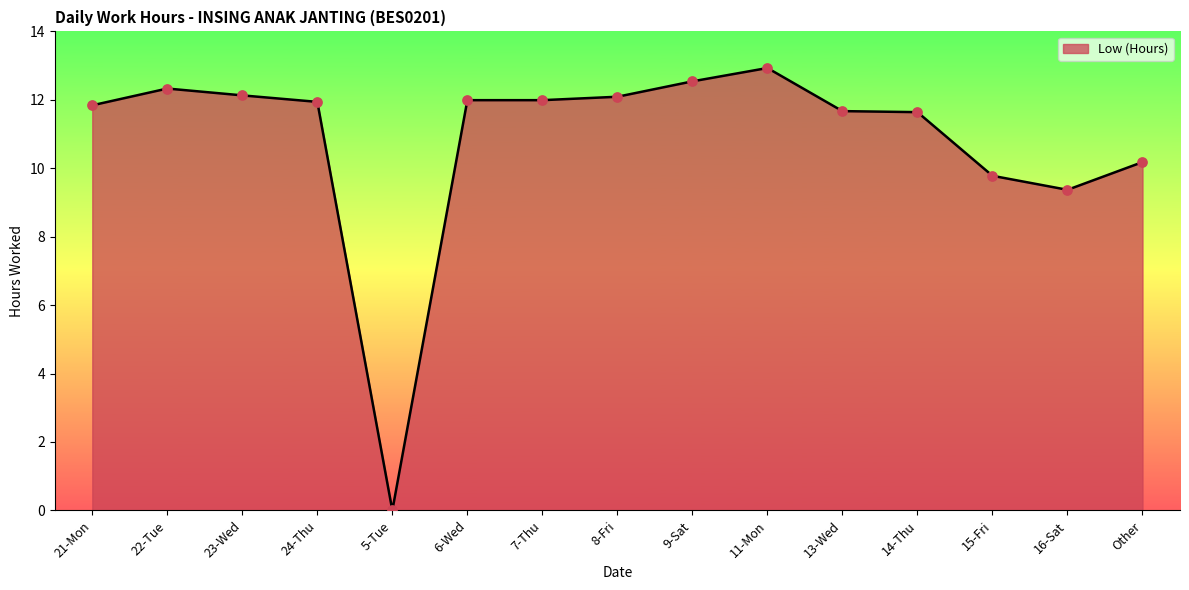

What is the change in value from 13-Wed to Other?

-1.5